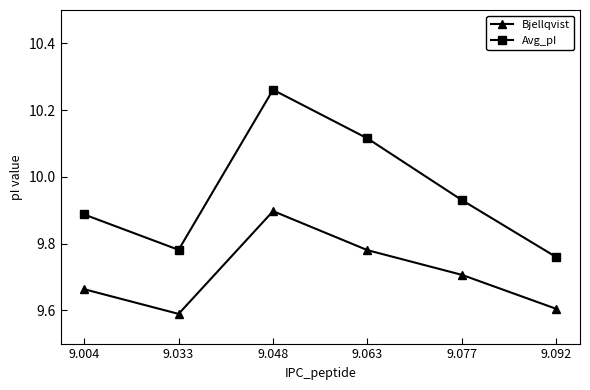

Which series has the largest range (max minus min)?

Avg_pI